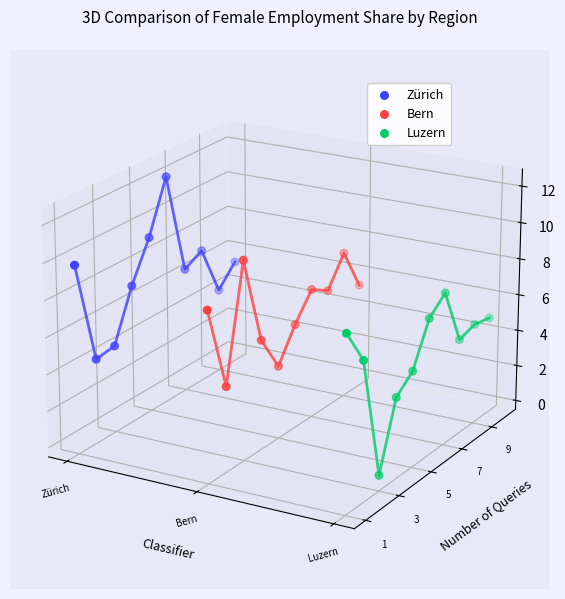

Which series reaches the minimum Y coordinate?

Luzern